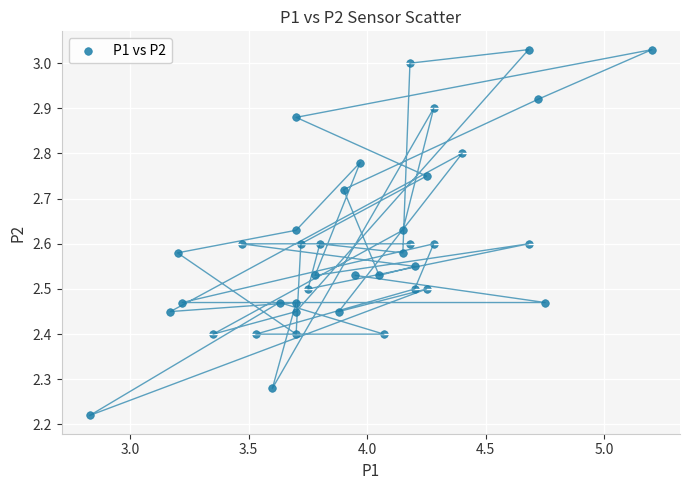

What is the range of X values (max minus min)?

2.4